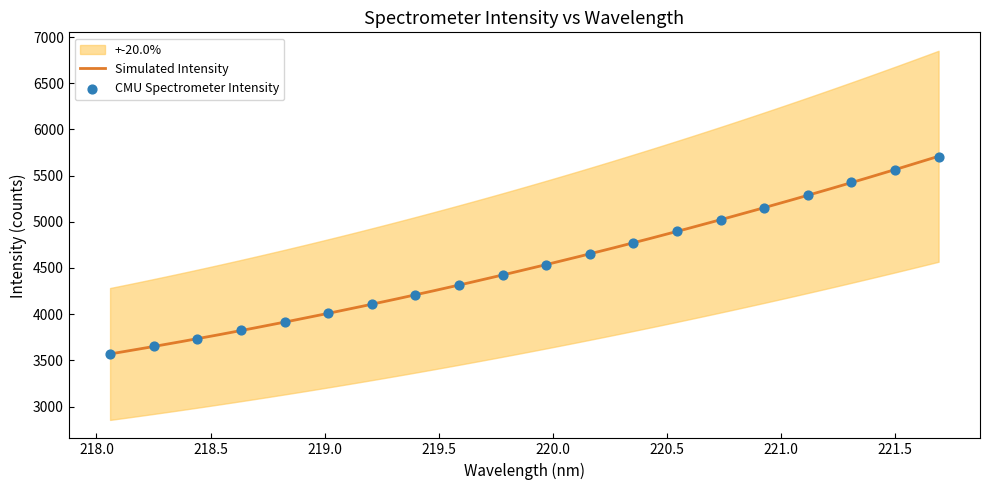

What is the maximum value for Simulated Intensity?

5709.4